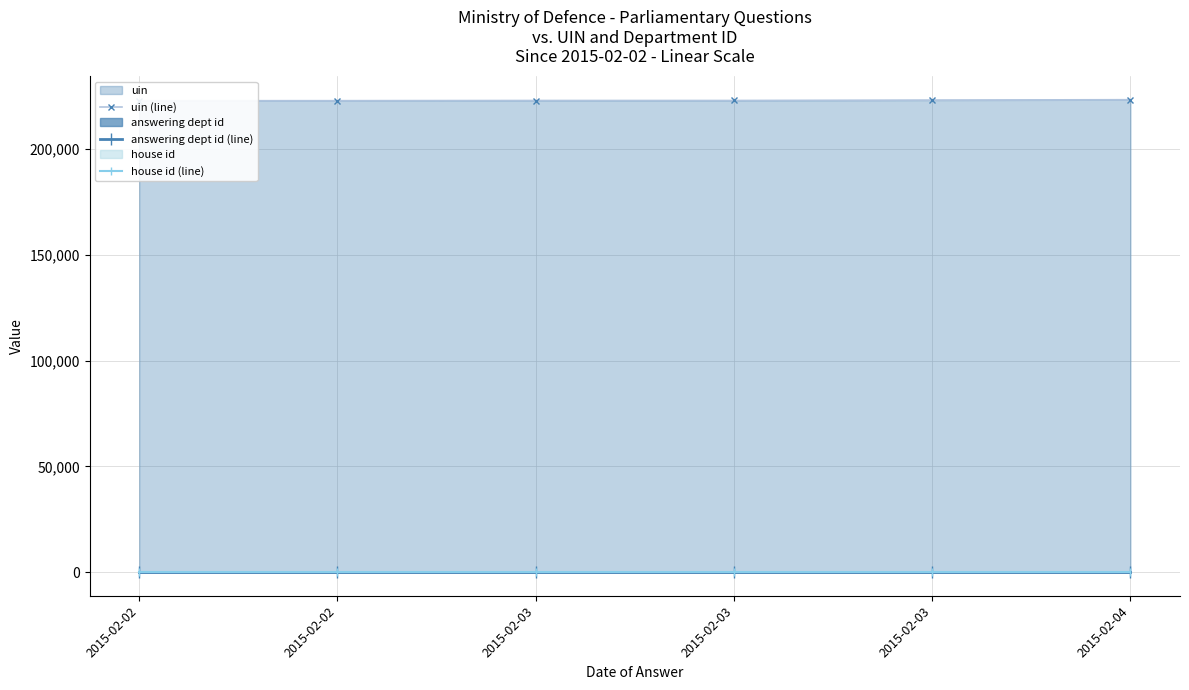

Does the chart display data point markers on the line(s)?

Yes